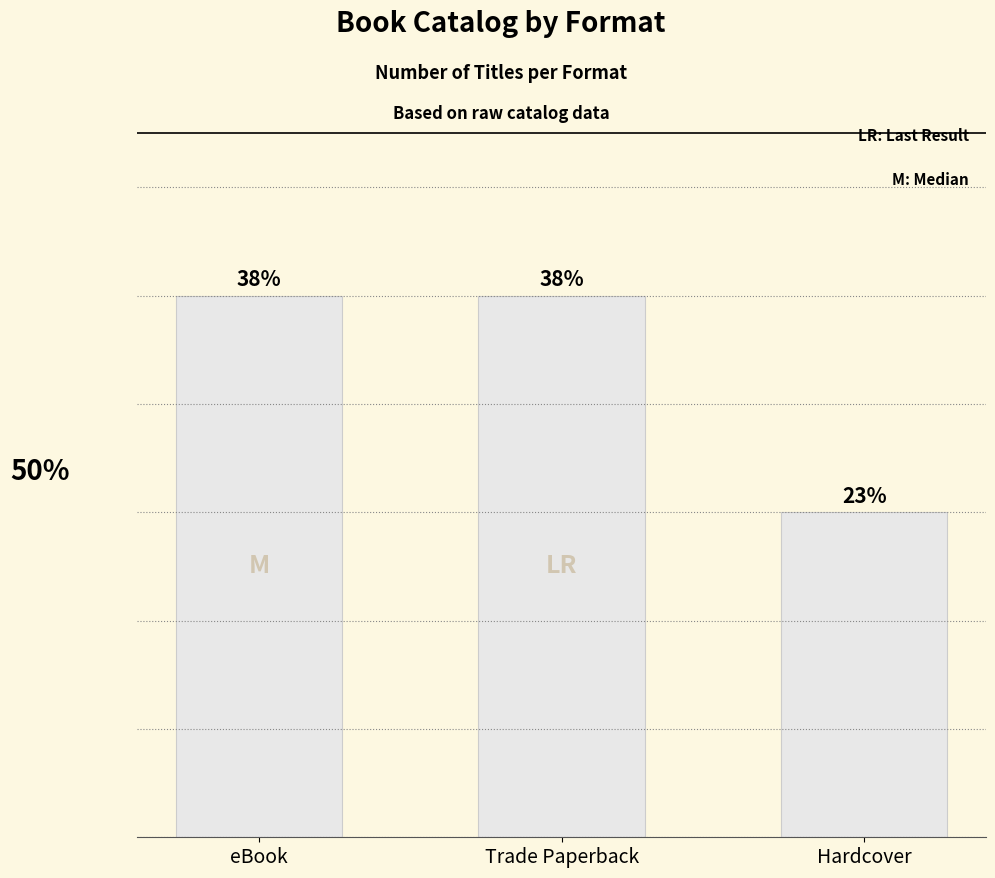

Is it true that the value at Hardcover is 2?

False